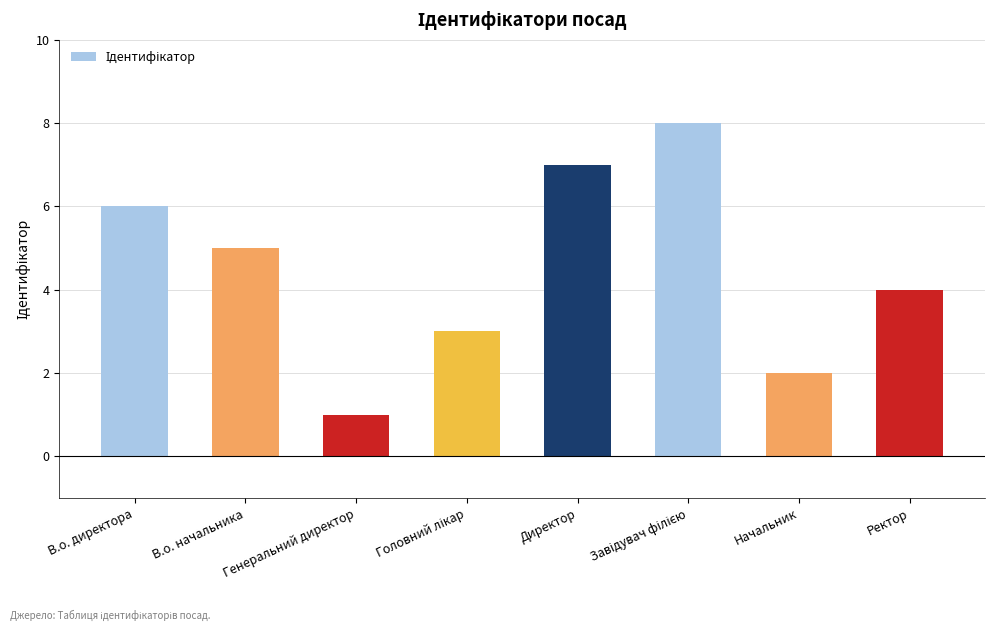

True or false: the data shows 4 at Ректор.

True